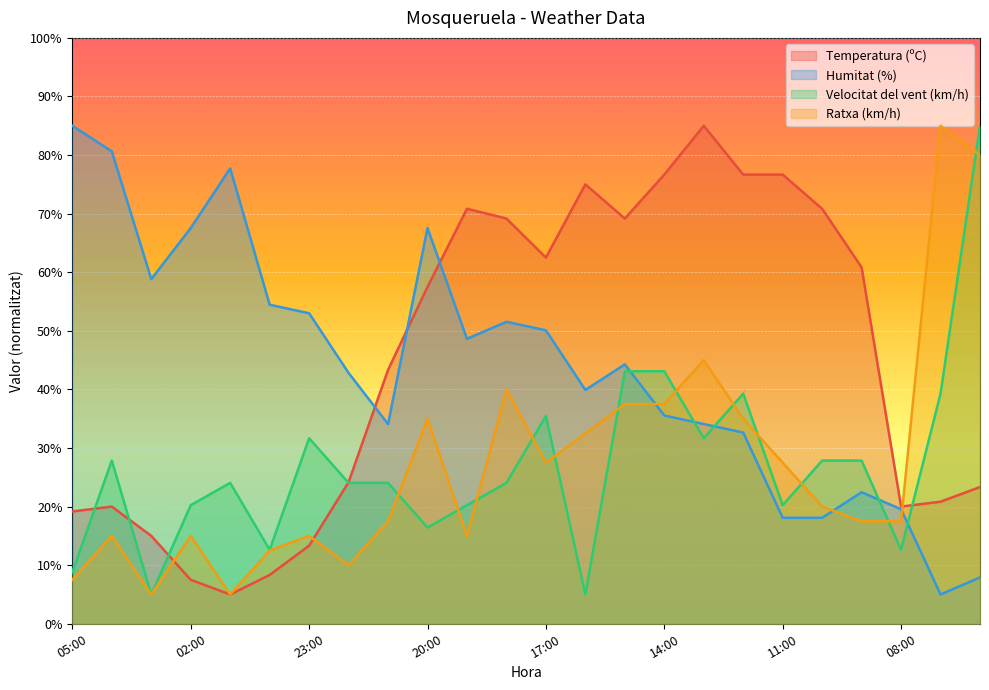

What is the value of the Humitat (%) point at the 9th from the left?

34.1